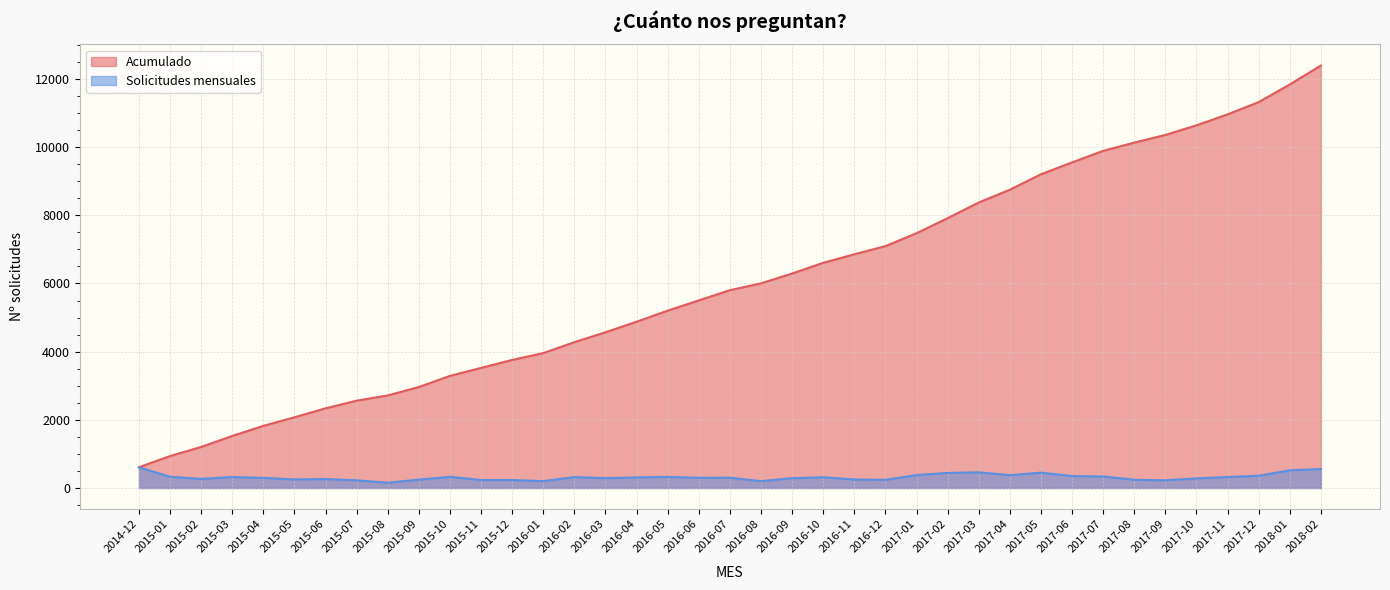

What position from the right is 2017-06?

9